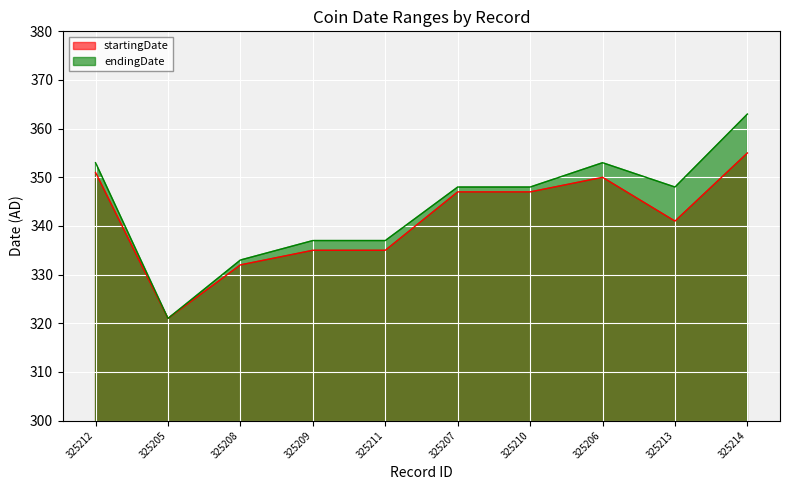

What position from the right is 325210?

4